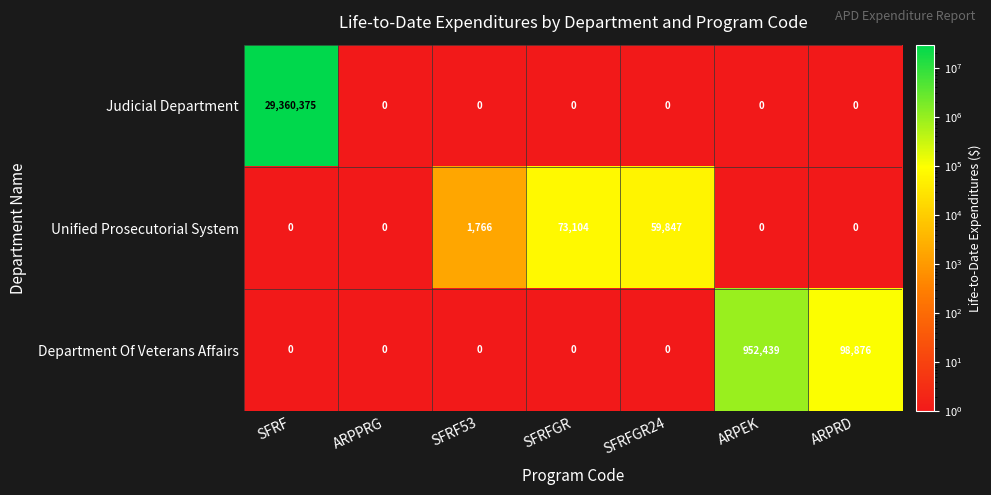

Reading right to left, what are all the values shown in this chart?

Judicial Department: 0	0	0	0	0	0	29360375
Unified Prosecutorial System: 0	0	59847	73104	1766	0	0
Department Of Veterans Affairs: 98876	952439	0	0	0	0	0